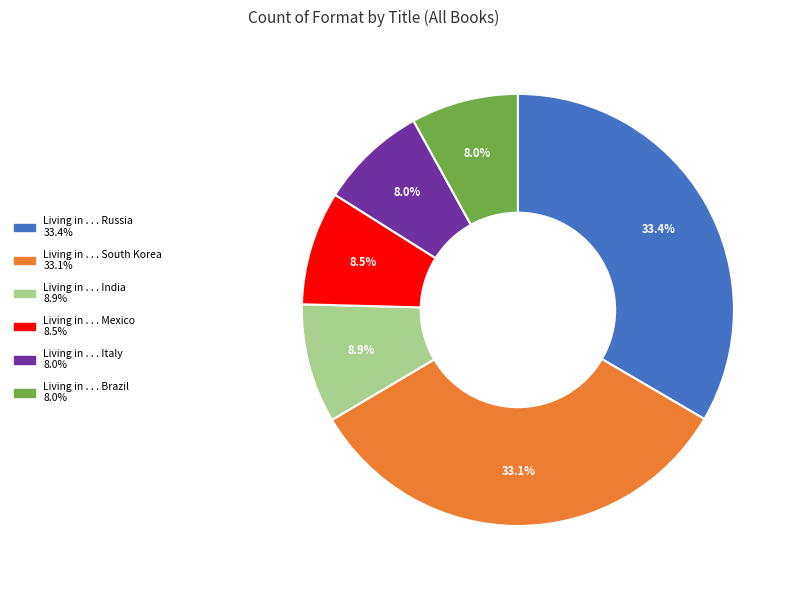

Does Living in . . . Italy account for over 50% of the chart?

No